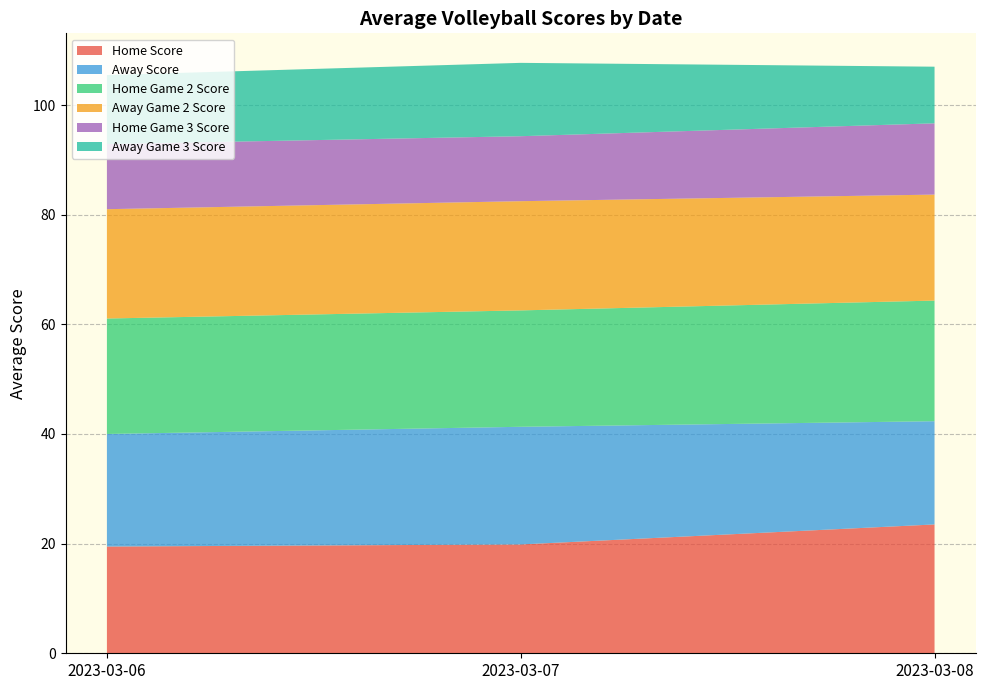

Reading left to right, transcribe all the data shown in this chart.

Home Score: 19.5	19.9	23.5
Away Score: 20.5	21.5	18.8
Home Game 2 Score: 21.1	21.2	22.0
Away Game 2 Score: 19.9	19.9	19.3
Home Game 3 Score: 11.9	11.8	13.0
Away Game 3 Score: 12.6	13.4	10.3